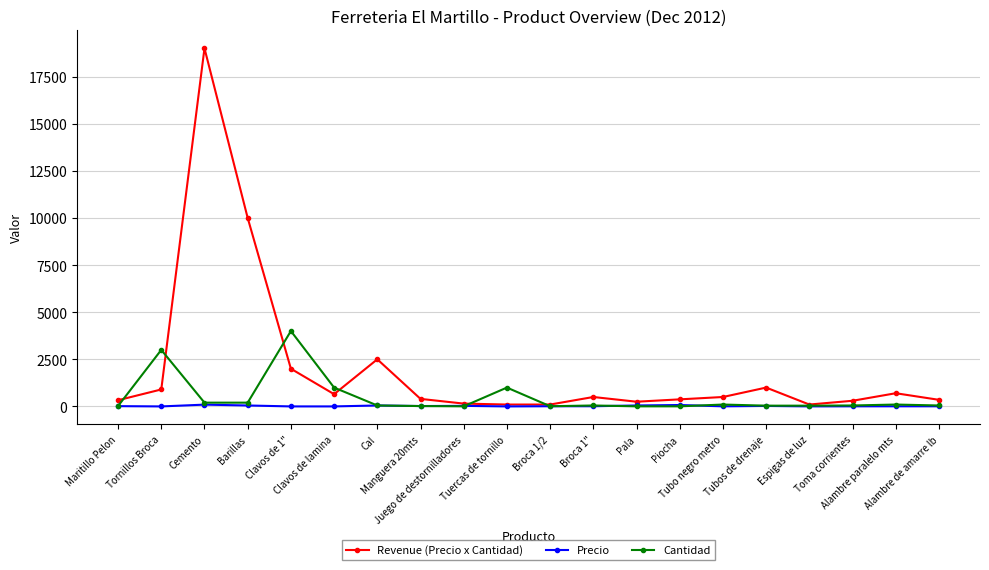

At which category is the sum across all series the highest?

Cemento